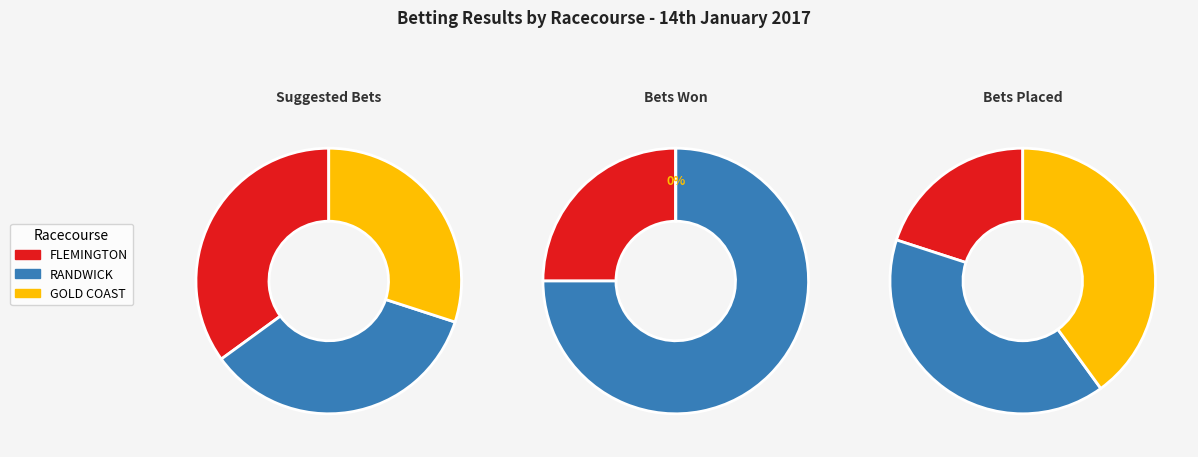

Is it true that FLEMINGTON is 35% of the pie?

True